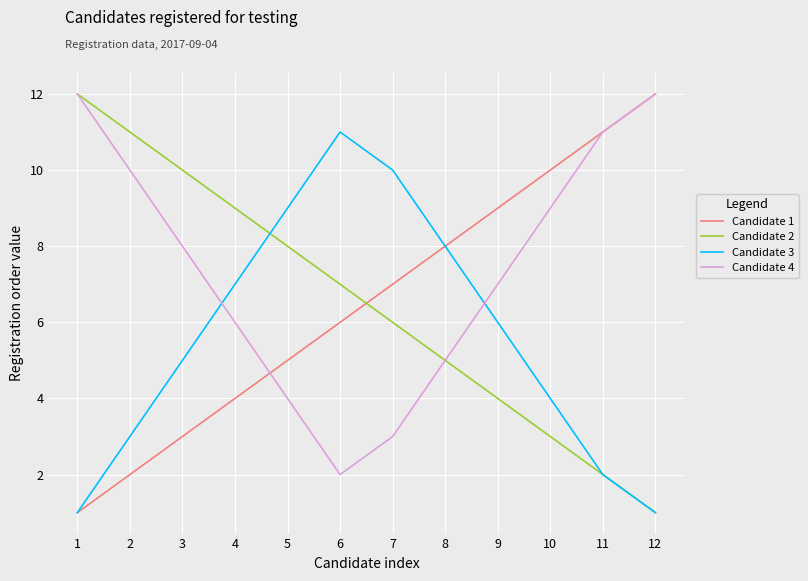

Which series has the largest total across all categories?

Candidate 4